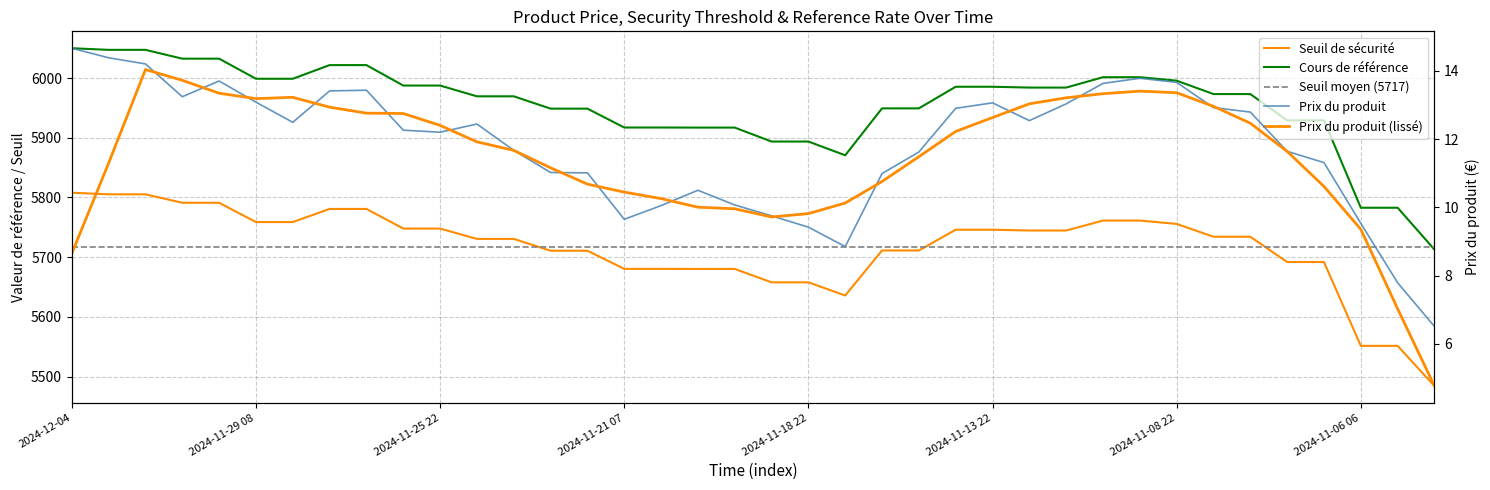

True or false: Prix du produit and Seuil de sécurité intersect in this chart.

False